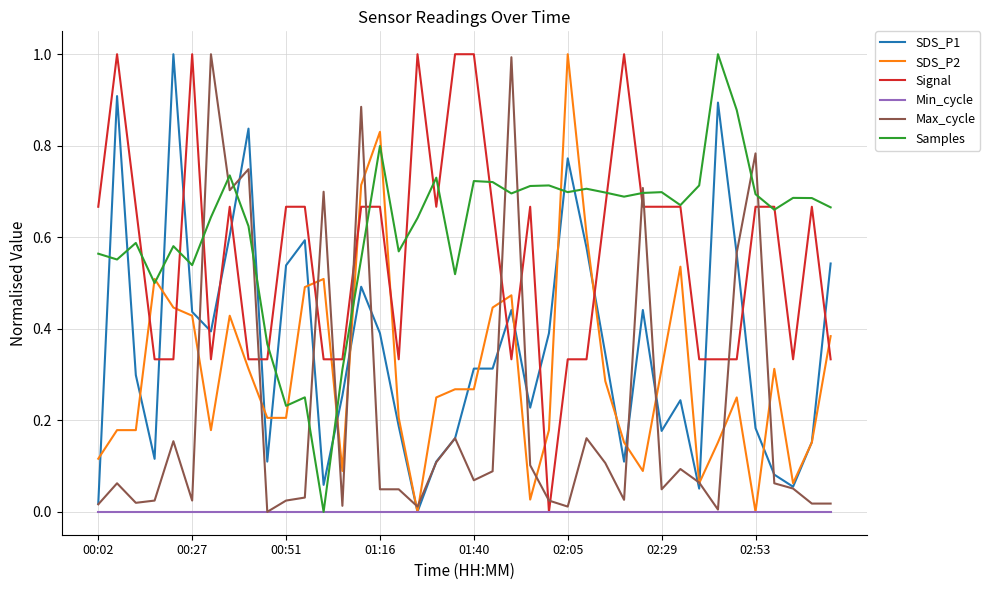

How many intersections are there between Max_cycle and Signal?

14